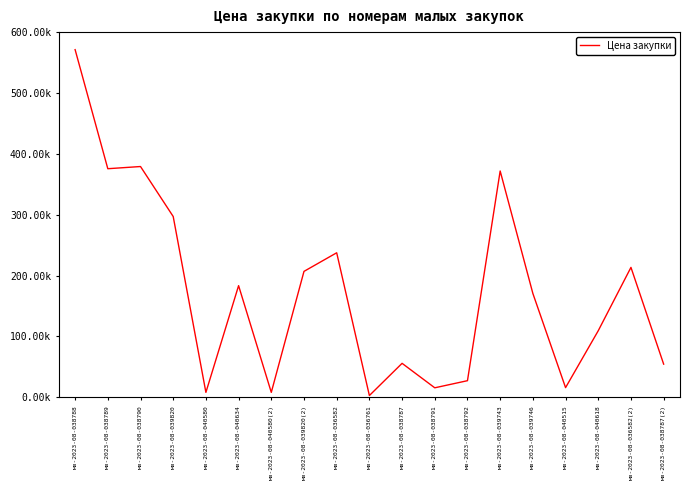

At which category does the data reach its first local valley?

мз-2023-08-038789